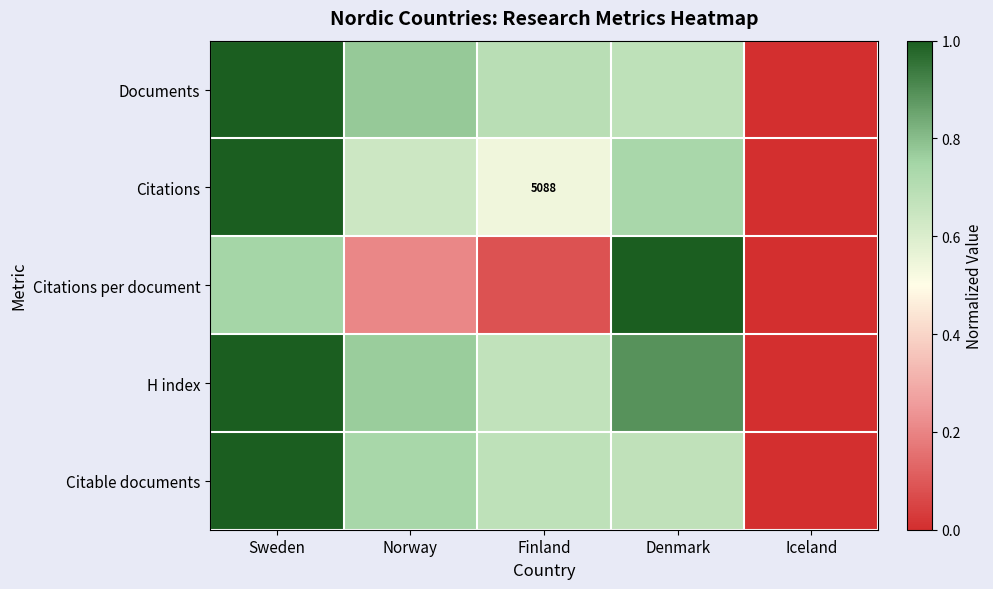

What is the average value of the Documents series?

0.6